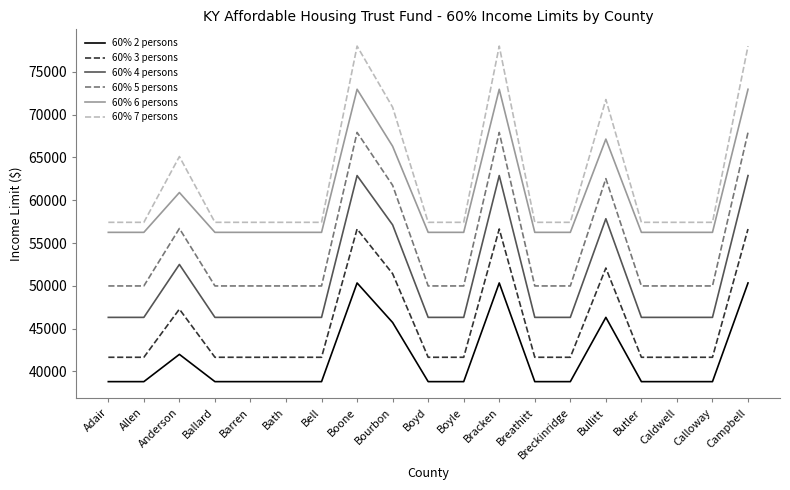

Where is the first local maximum for 60% 3 persons?

Anderson